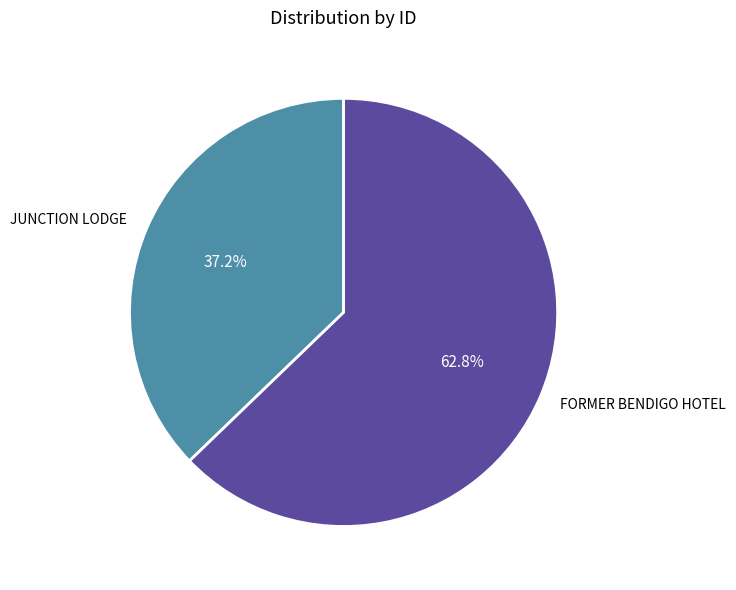

What percentage is the FORMER BENDIGO HOTEL slice, to the nearest percent?

63%